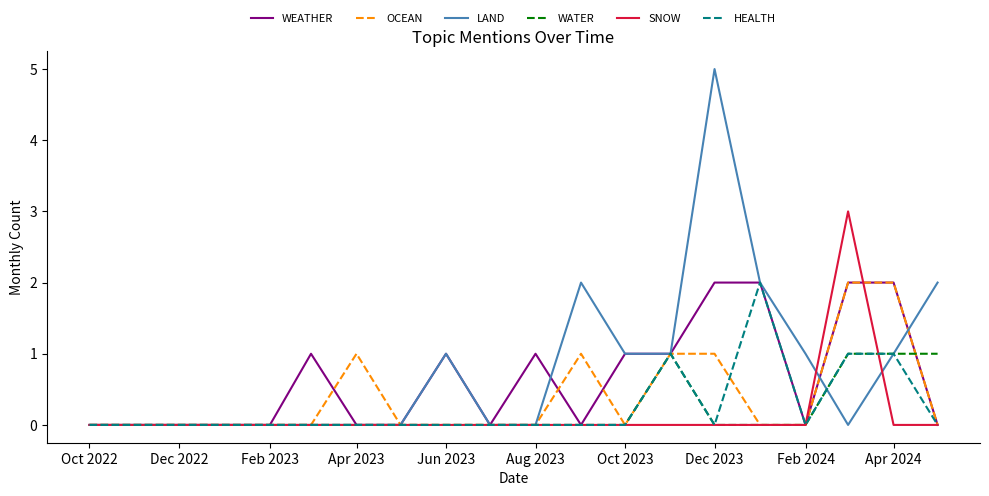

Count the WEATHER values in the range 0 to 1.

16